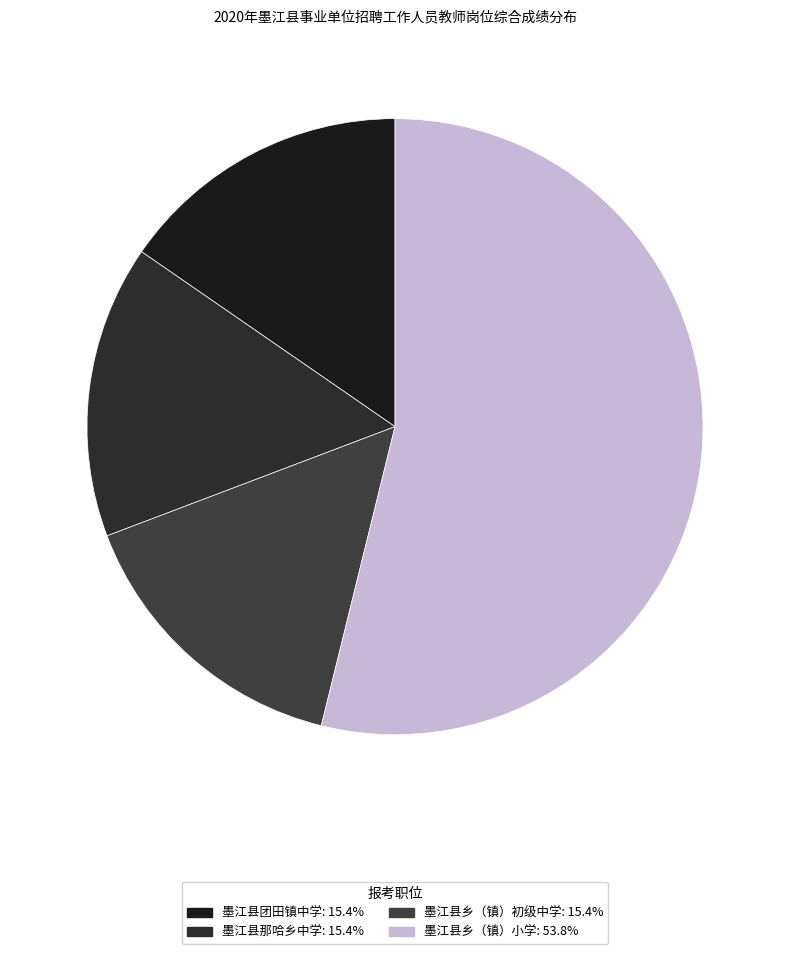

To the nearest percent, what is the average slice percentage?

25%